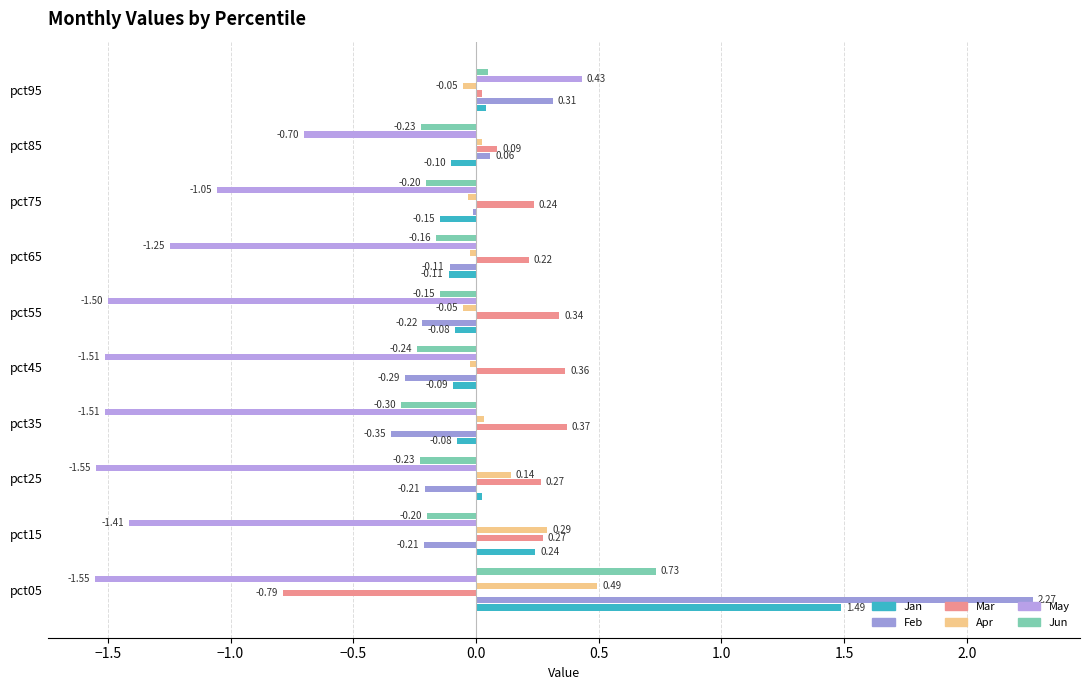

How many values in May are above zero?

1